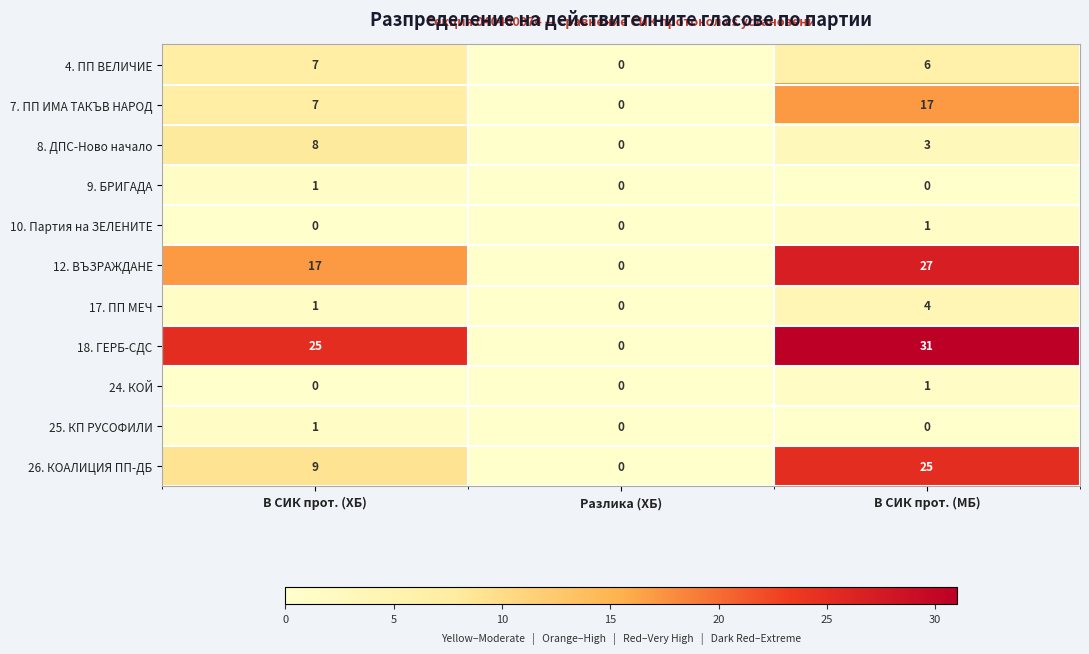

What is the total value across all series at В СИК прот. (МБ)?

115